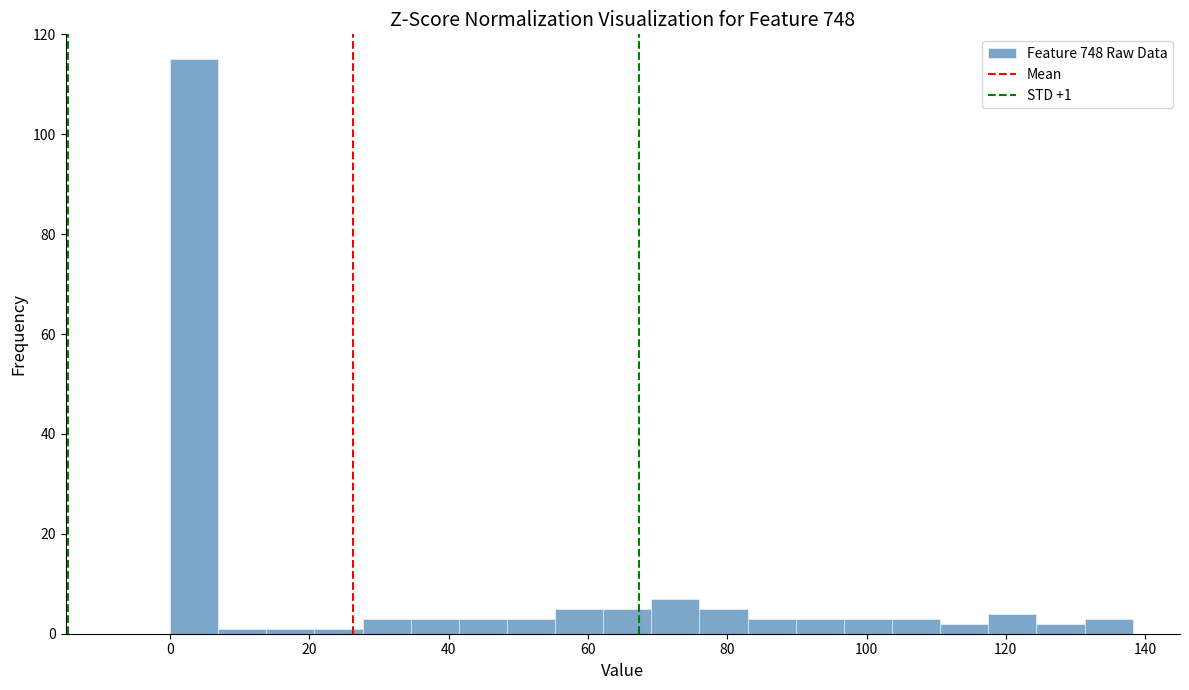

Read against the x-axis, roughly where is the centre of the tallest bar?

4